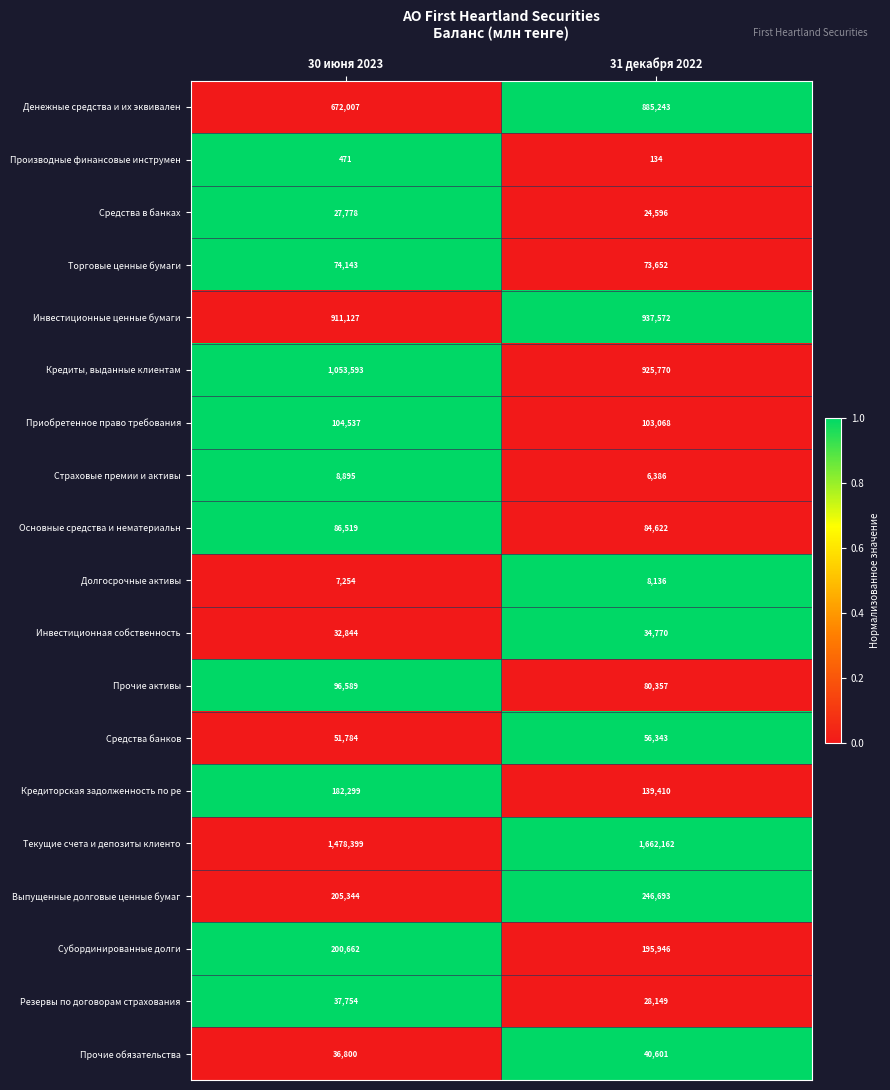

How many series are shown in this chart?

19